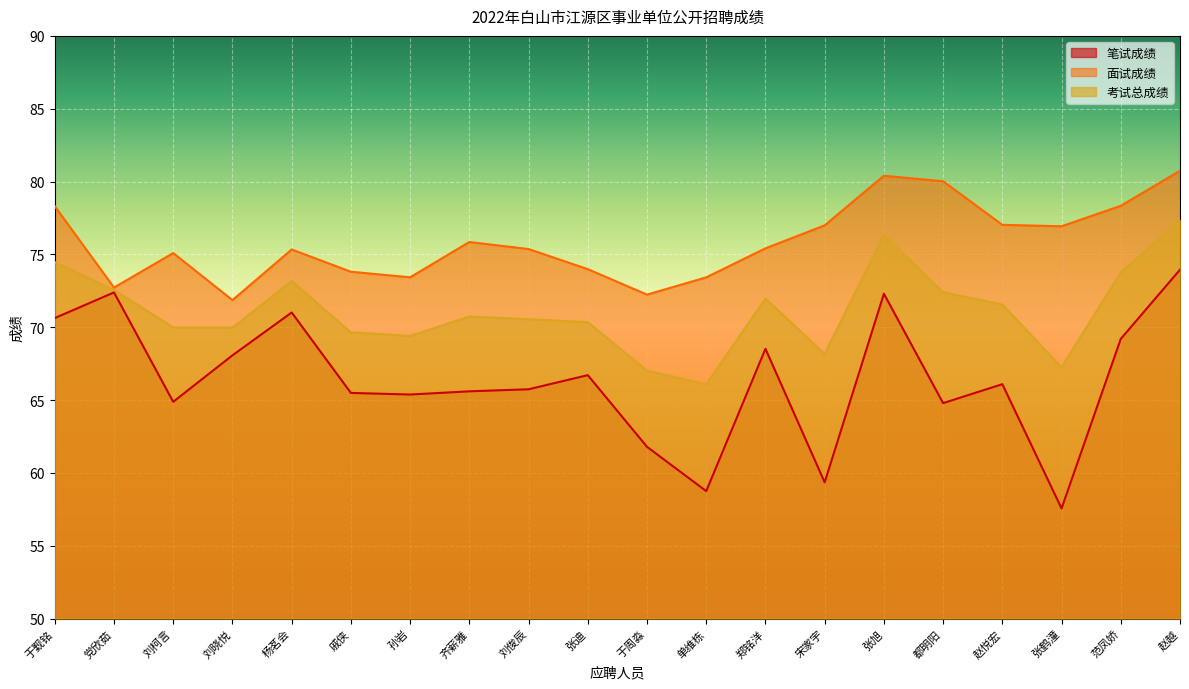

List the labels in order of 笔试成绩 value, smallest first.

张鹤潼, 单维栋, 宋家宇, 于周淼, 都明阳, 刘柯言, 孙岩, 戚侠, 齐薪雅, 刘俊辰, 赵悦宏, 张迪, 刘晓悦, 郑铭洋, 范凤娇, 于觐铭, 杨茗会, 张旭, 党欣茹, 赵越